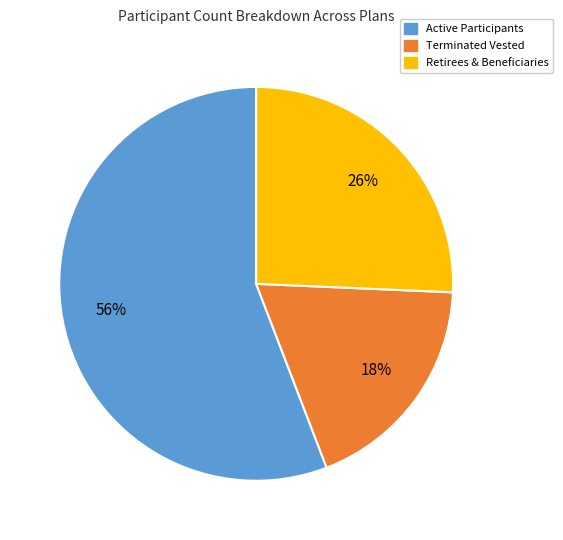

Is there a majority slice in this chart?

Yes